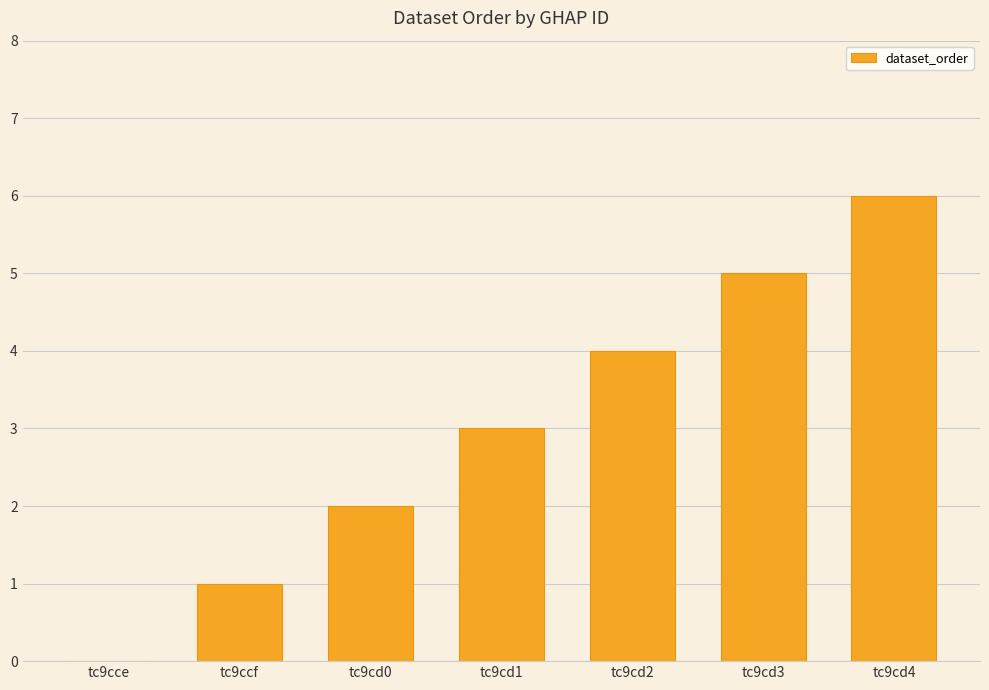

Is it true that the value at tc9cd1 is 5?

False